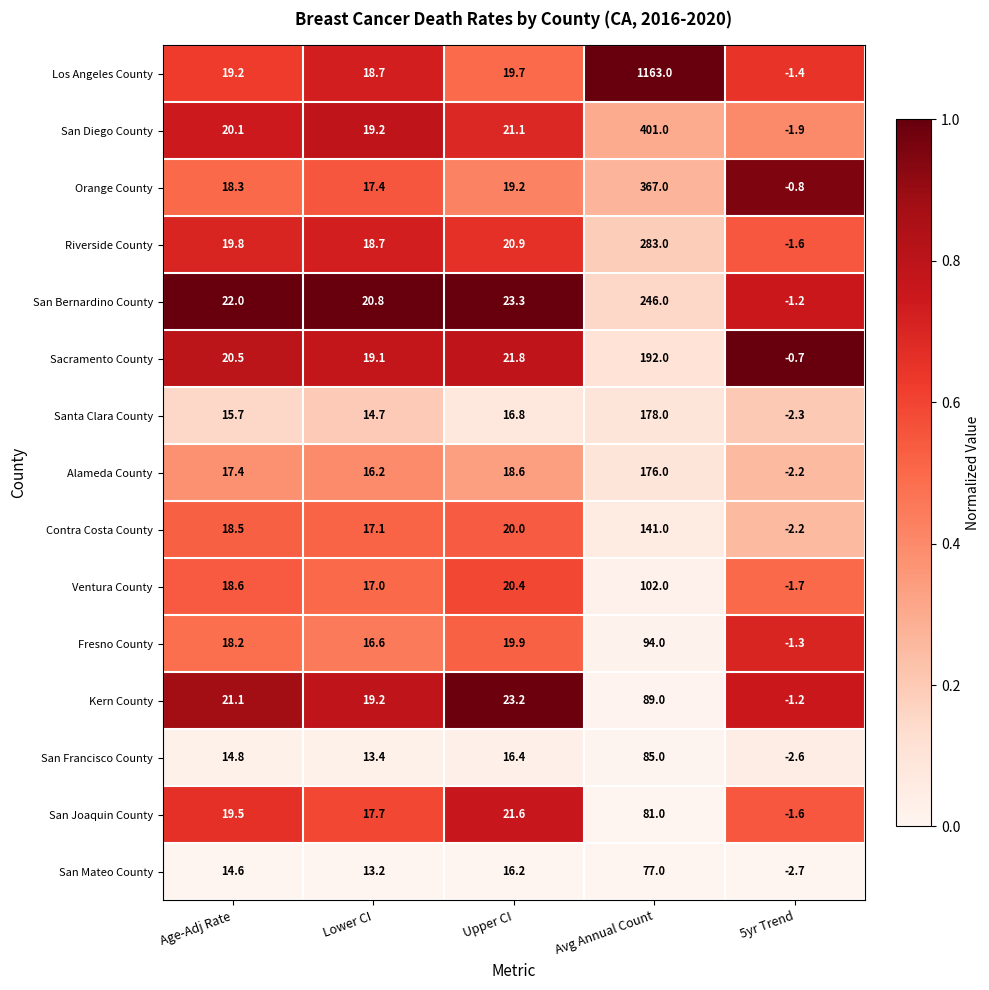

Rank the series at Upper CI from highest to lowest value.

San Bernardino County, Kern County, Sacramento County, San Joaquin County, San Diego County, Riverside County, Ventura County, Contra Costa County, Fresno County, Los Angeles County, Orange County, Alameda County, Santa Clara County, San Francisco County, San Mateo County